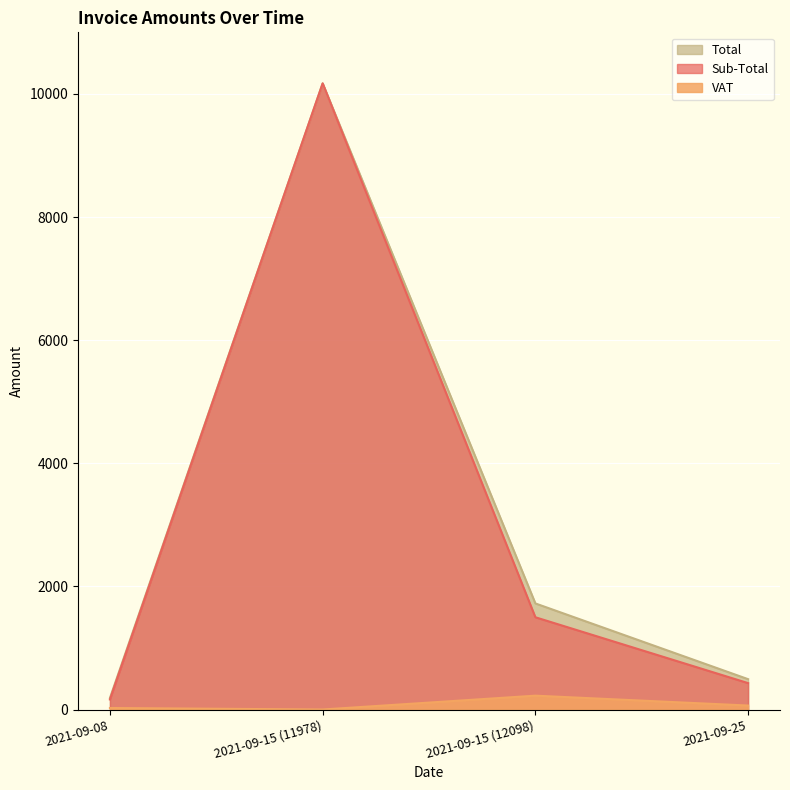

What value does the Total series have at 2021-09-08?

186.8